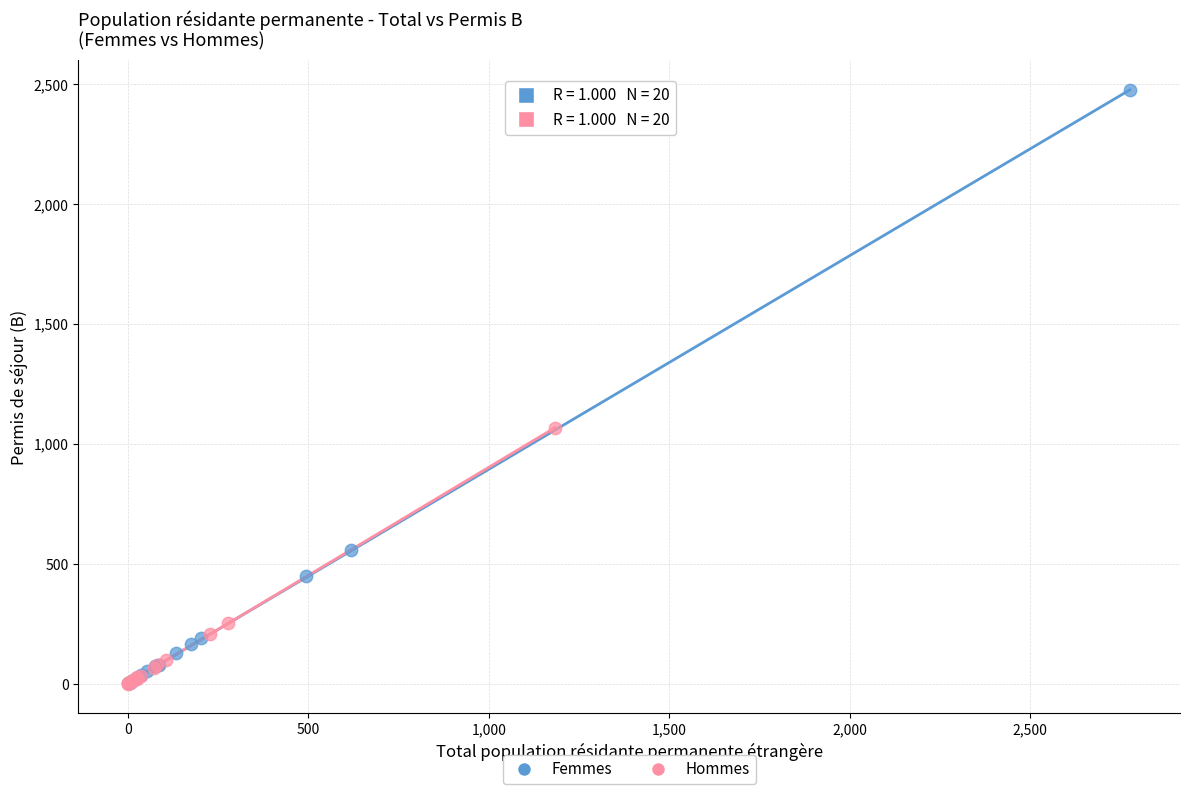

Which series contains the highest Y value?

Femmes